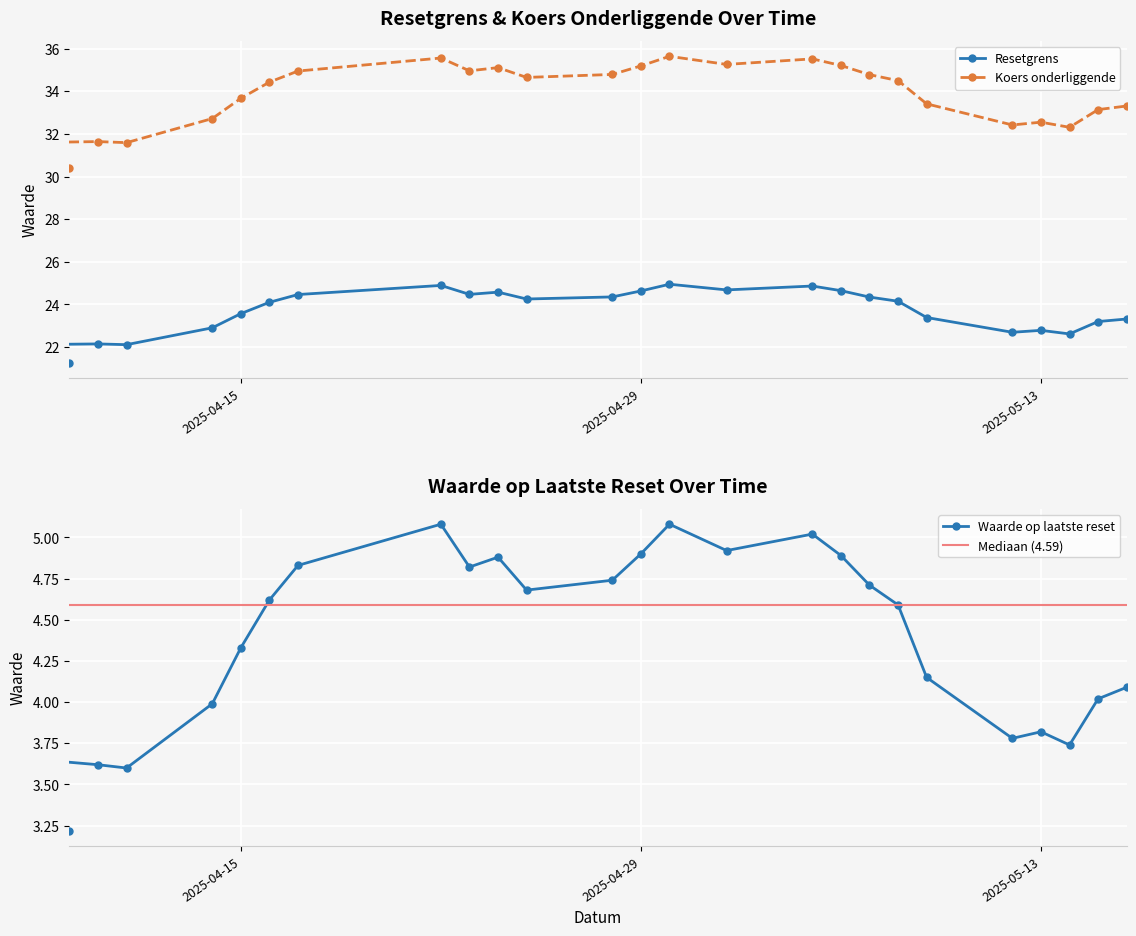

In Waarde op laatste reset, how many points are lower than both neighbors (excluding endpoints)?

6